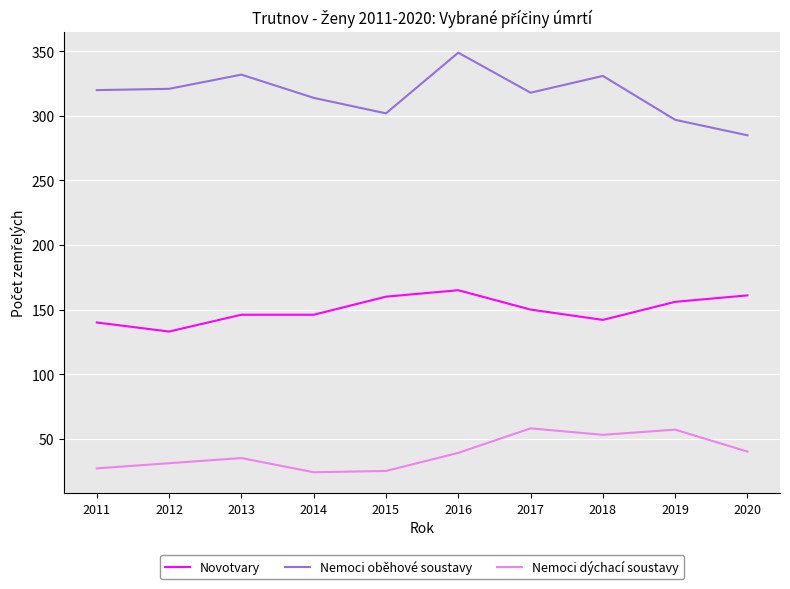

Is the value of Nemoci oběhové soustavy at 2019 greater than the value of Novotvary at 2020?

Yes